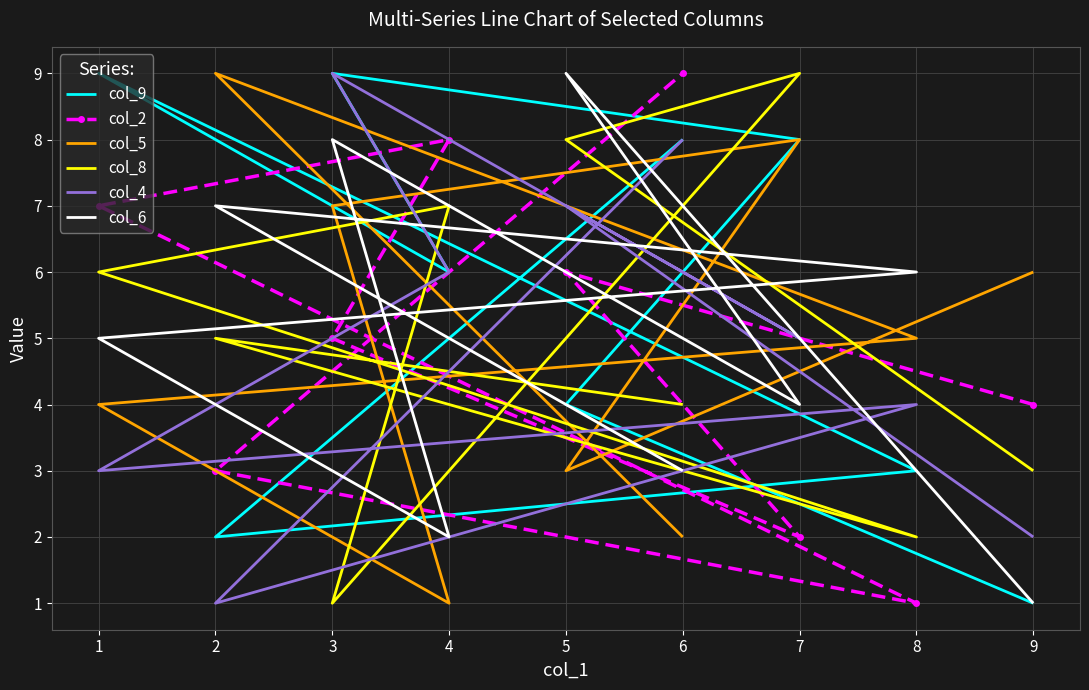

Which category has the highest value in the col_9 series?

3